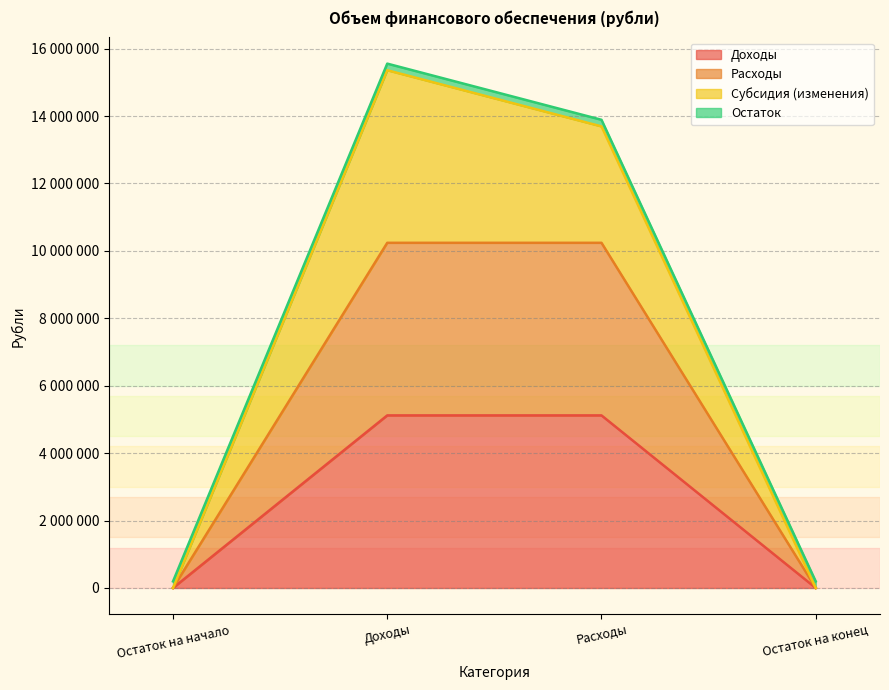

Count the Субсидия (изменения) values in the range 0 to 15358350.

4